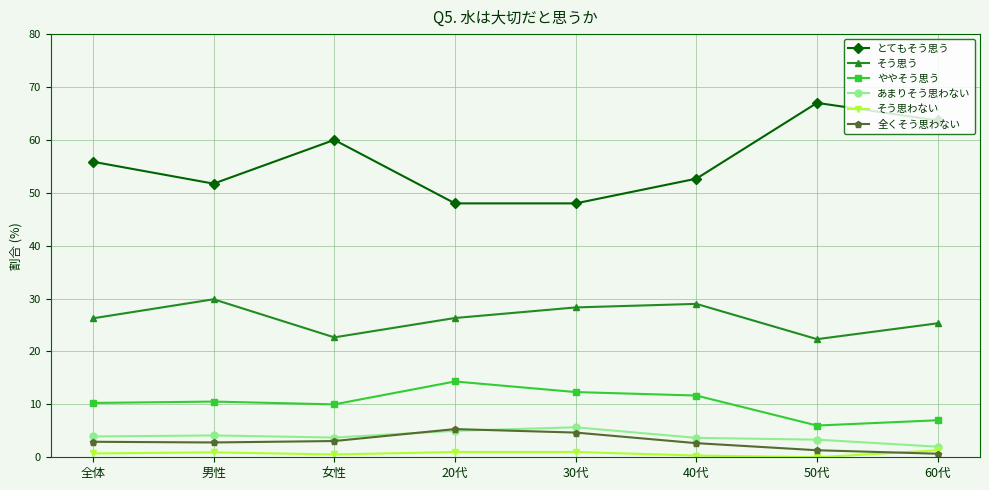

Is it true that ややそう思う equals 3.5 at 60代?

False